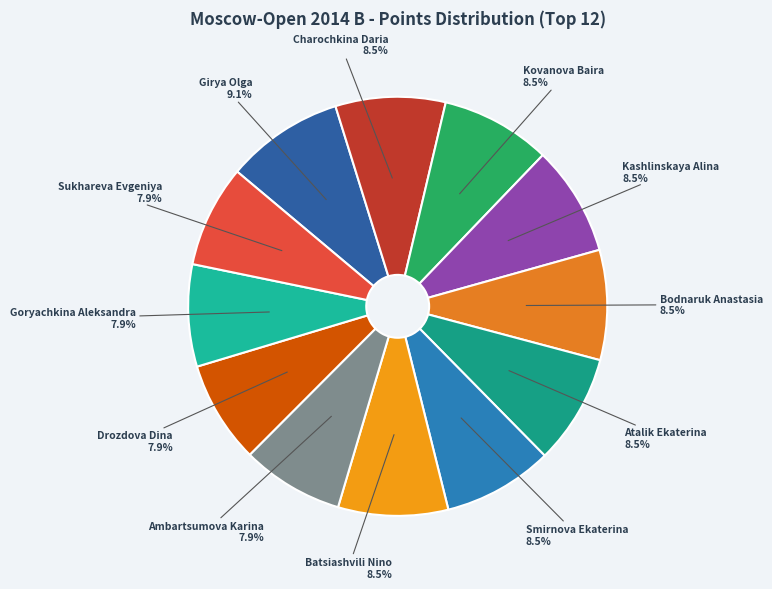

How many segments does this pie chart have?

12